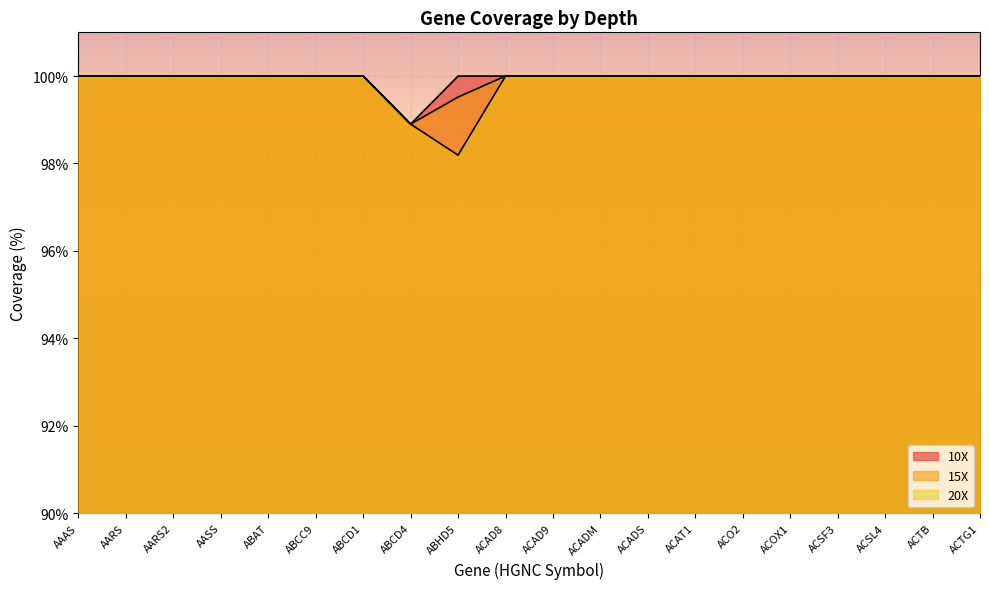

Which category has the lowest value in the 20X series?

ABHD5